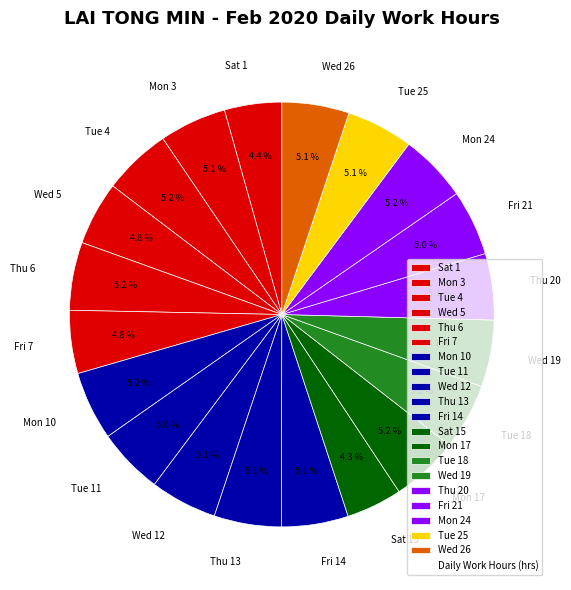

Combined, do Wed 12 and Fri 21 account for over 50%?

No